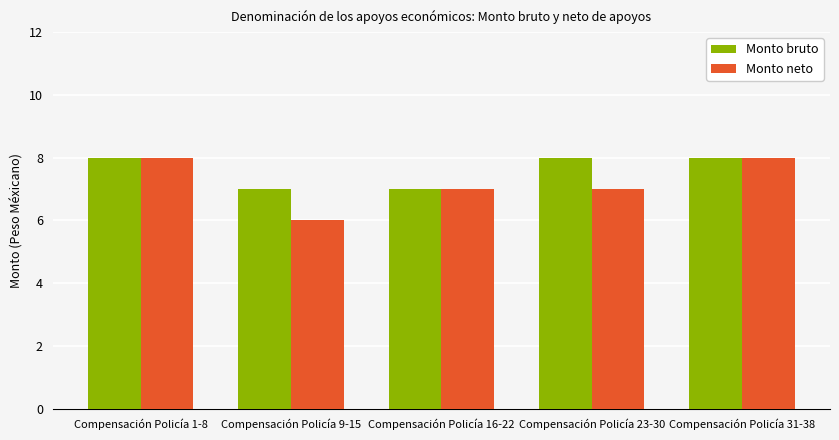

What is the sum of all Monto neto values?

36